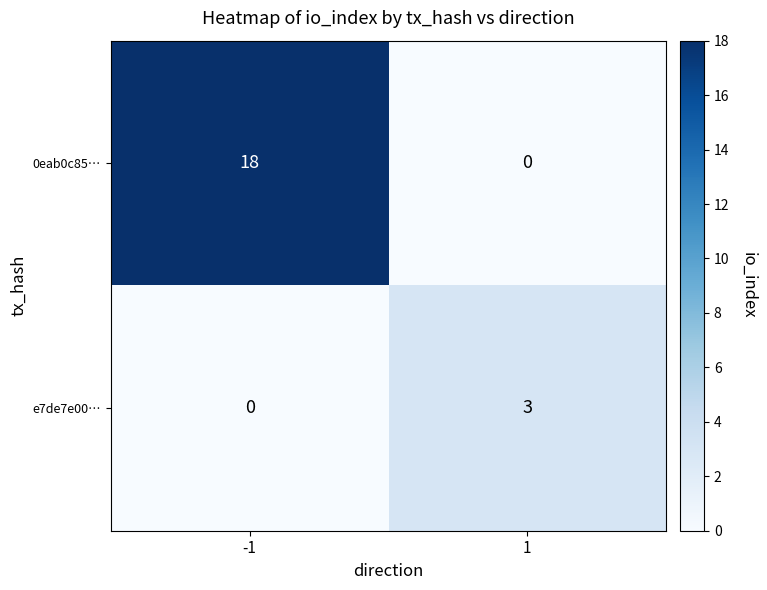

At how many categories does at least one series exceed 6?

1